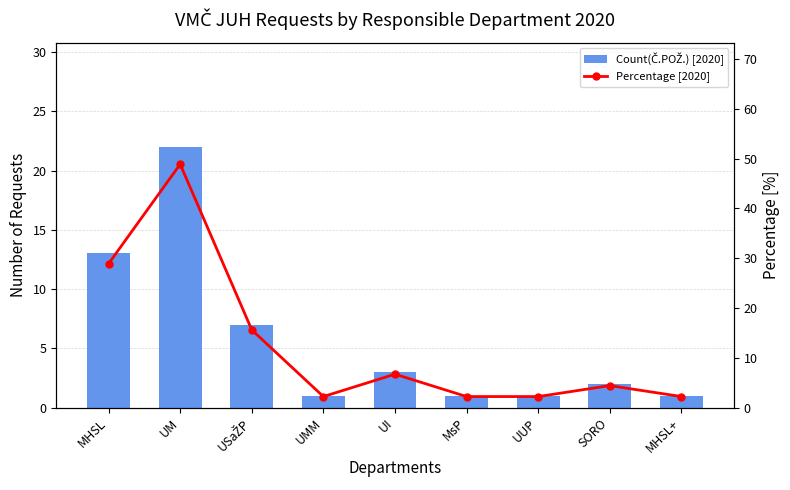

Between MHSL and MsP, which series saw the biggest shift?

Percentage [2020]